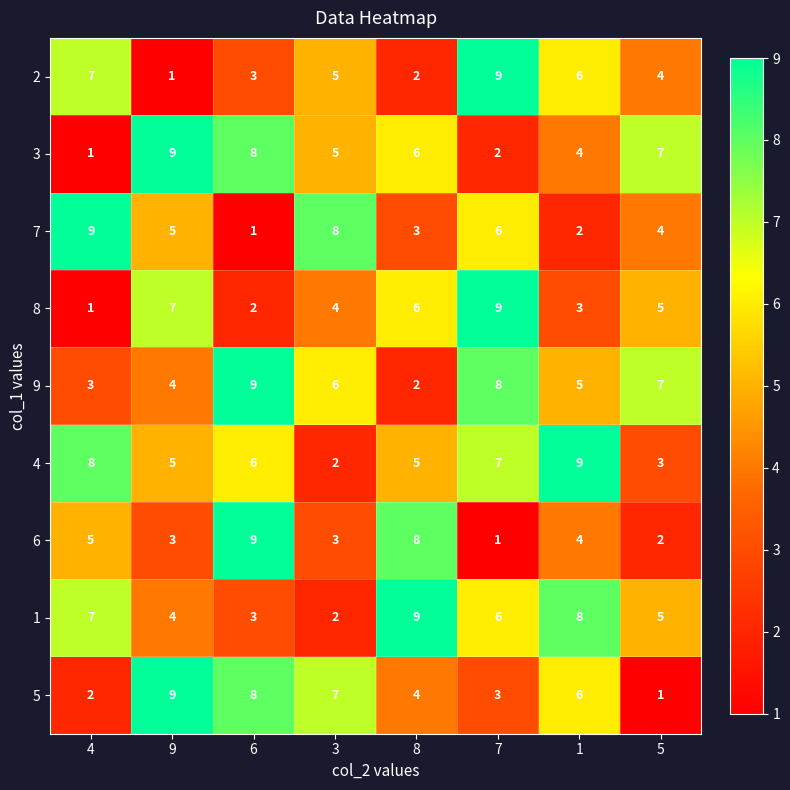

Read the 8 value at 8.

6